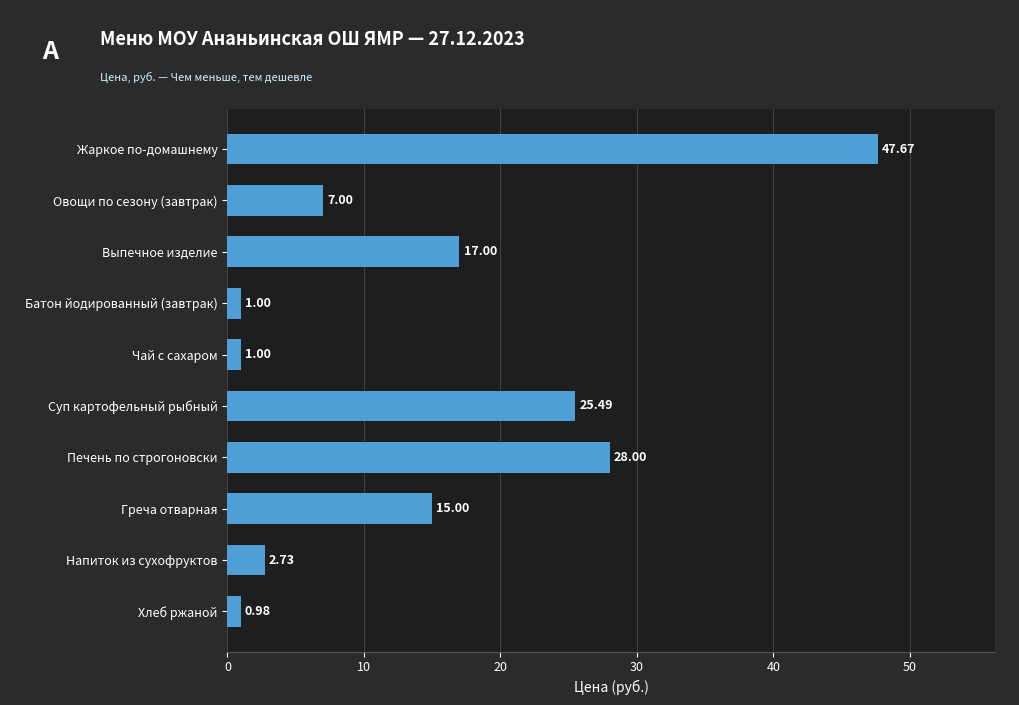

What is the difference between the maximum and second lowest values?

46.7